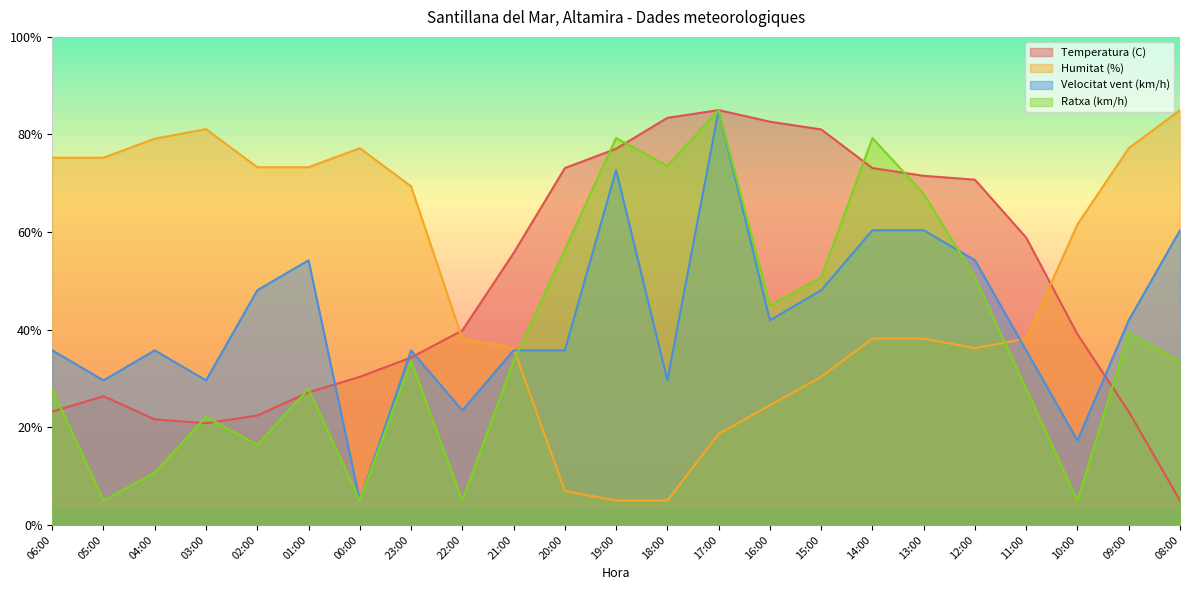

What position from the left is 08:00?

23